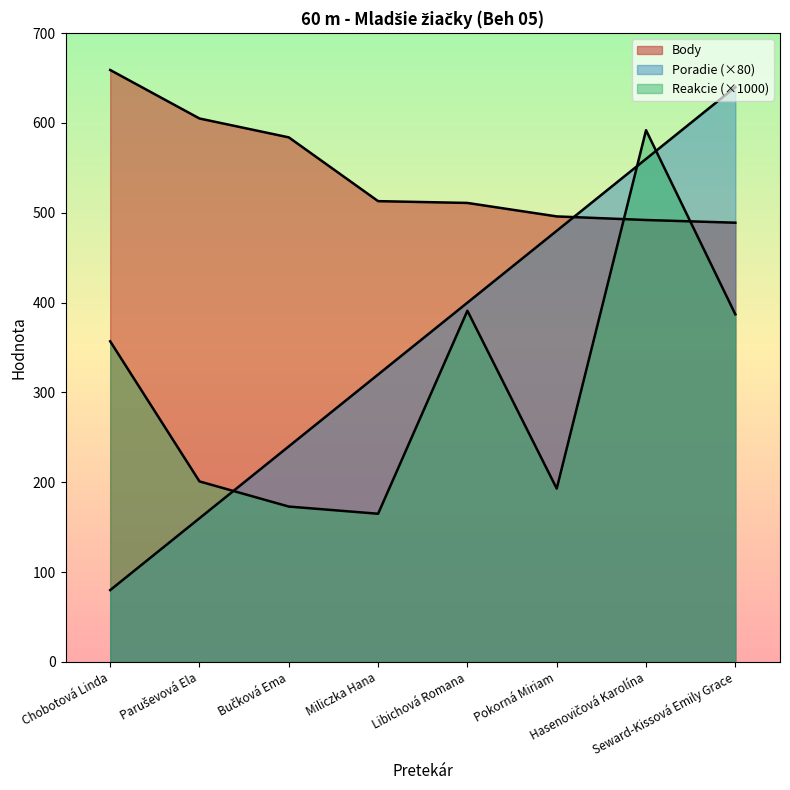

How many Poradie values are between 240 and 560?

5